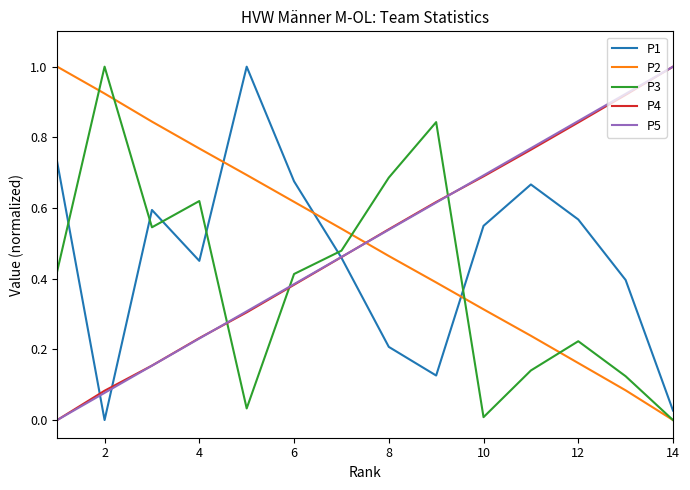

At how many categories does at least one series exceed 0?

14